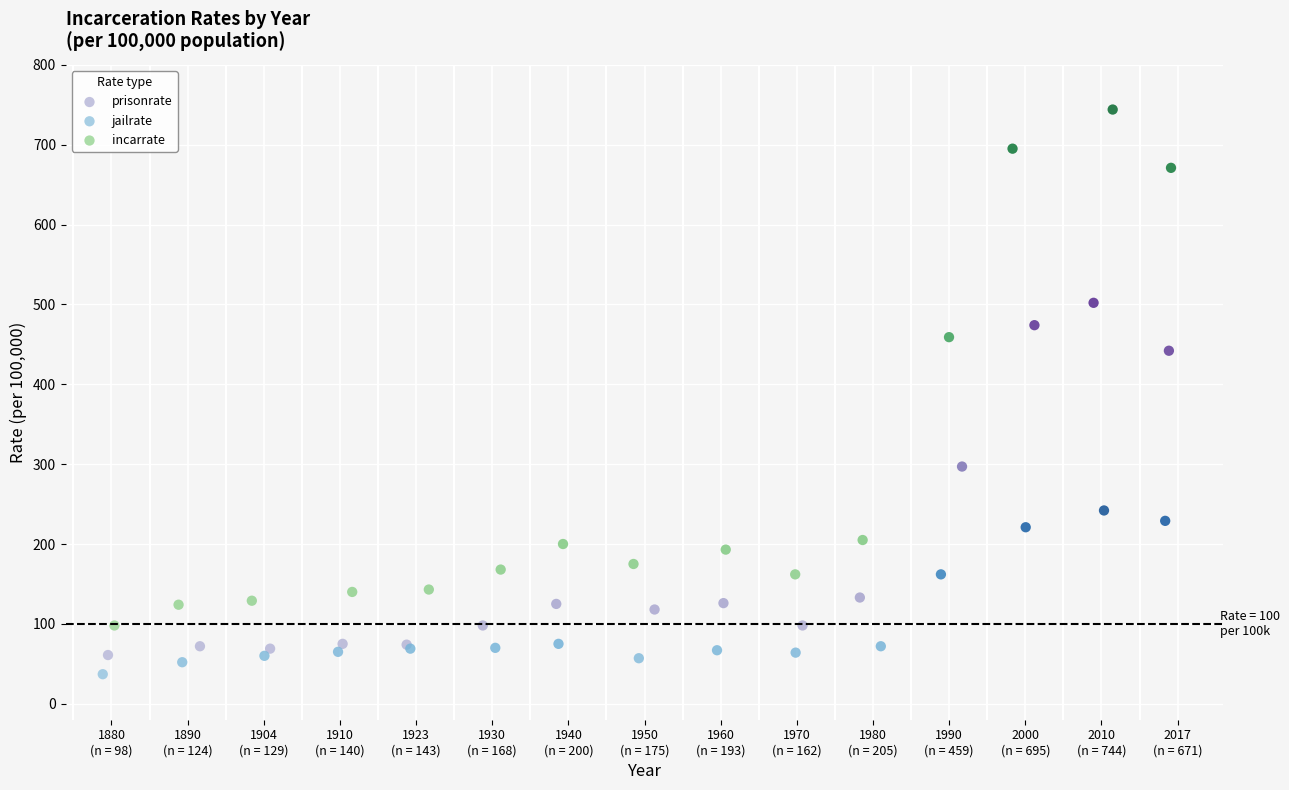

Which series reaches the maximum Y coordinate?

incarrate